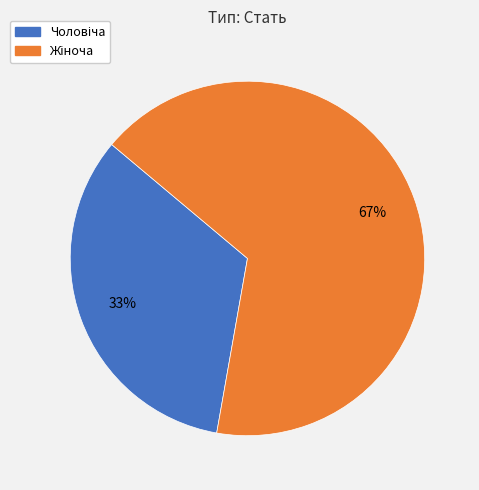

To the nearest percent, what is the average slice percentage?

50%